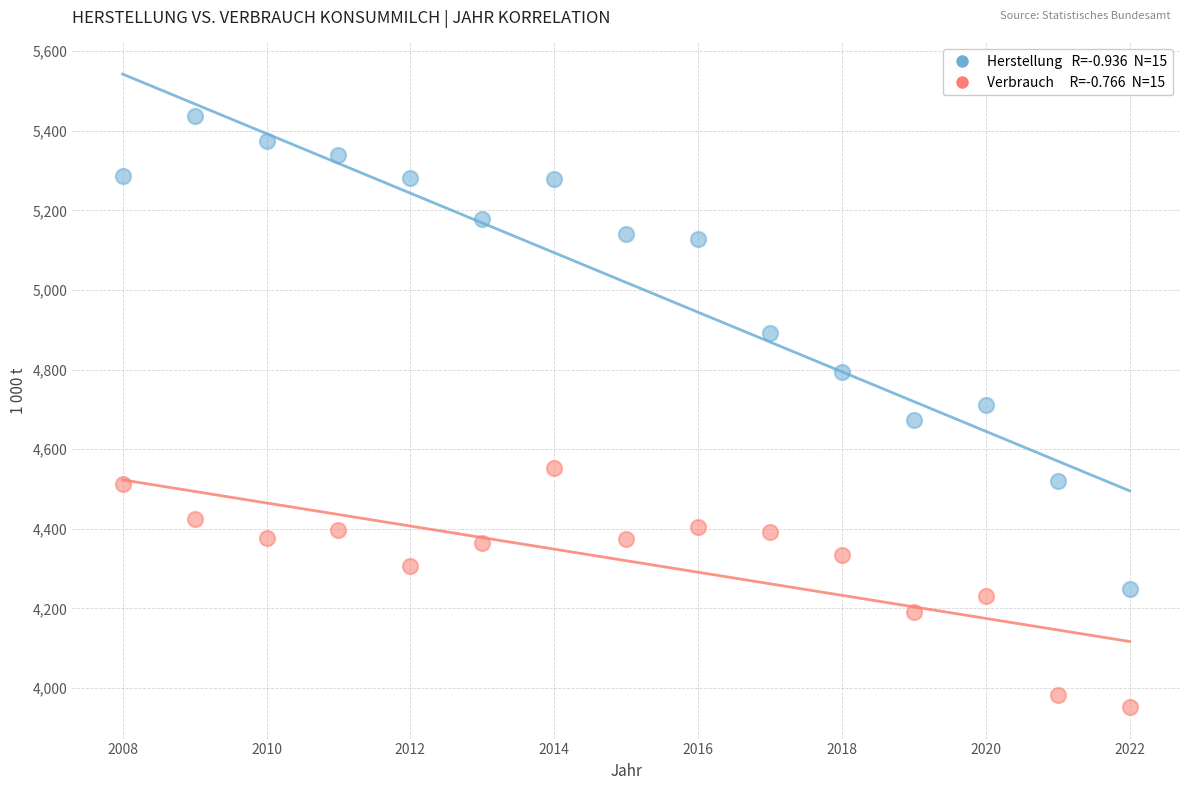

Across all data points, what is the range of Y values (max minus min)?

1485.4